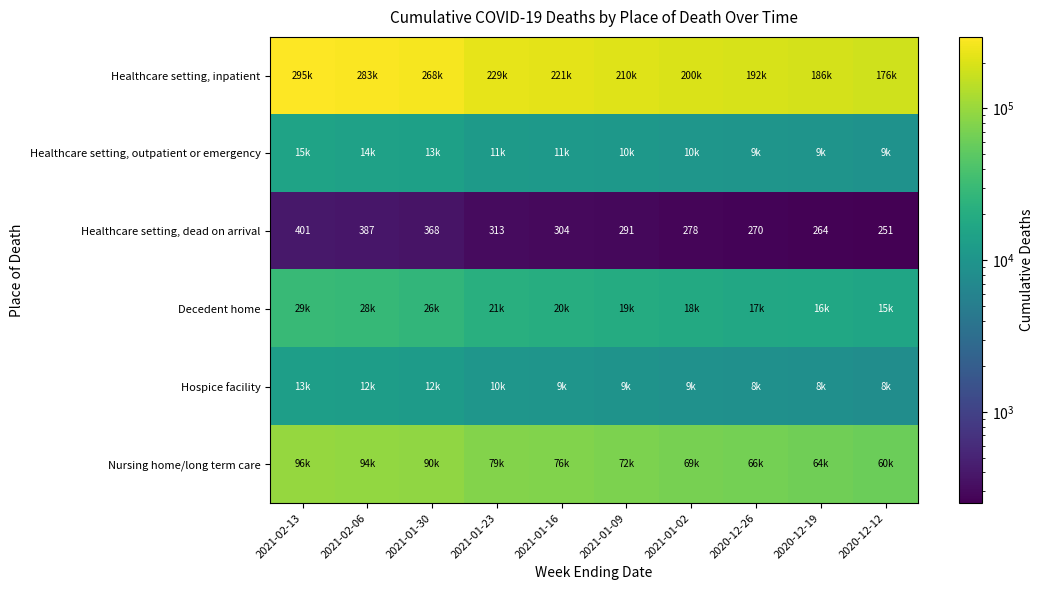

Which category has the highest value across all series?

2021-02-13